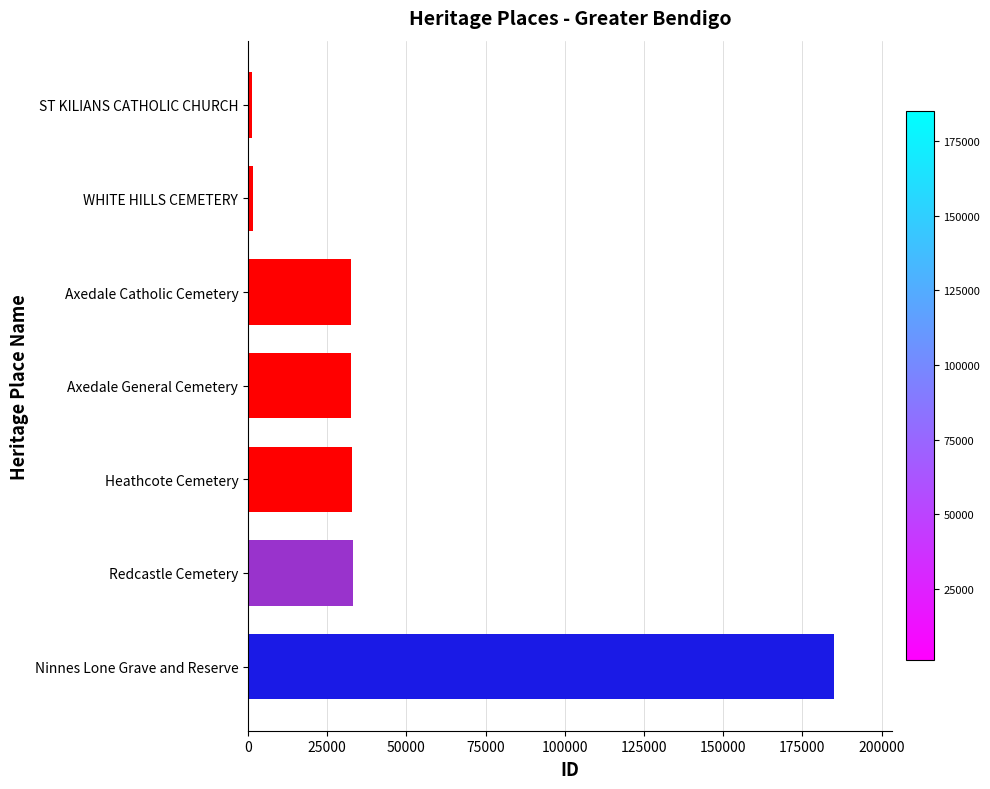

What is the sum of all values?

318949